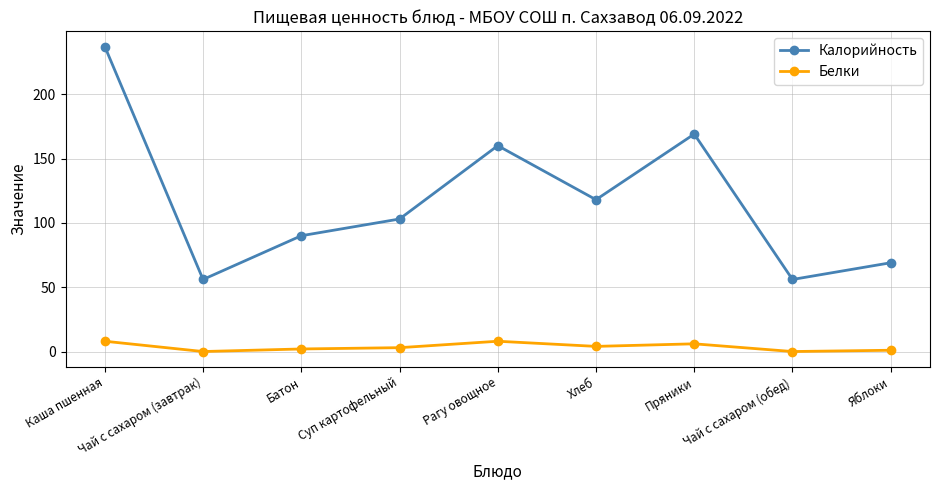

What value does the Белки series have at Хлеб?

4